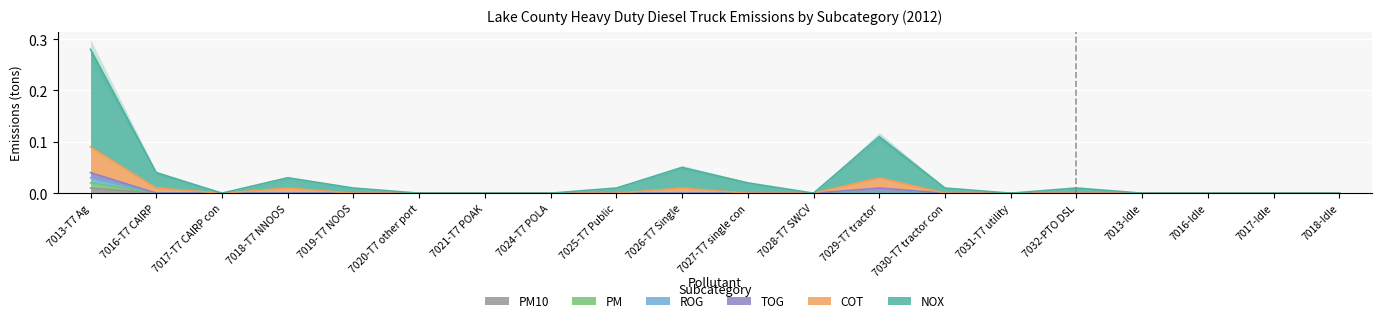

True or false: ROG and NOX intersect in this chart.

False